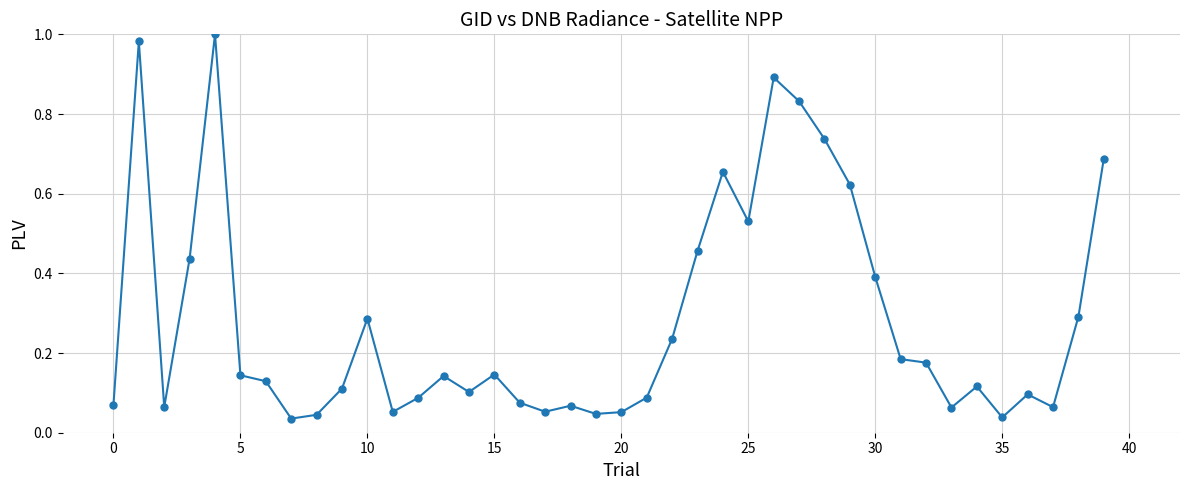

What is the difference between the second highest and second lowest values?

0.9